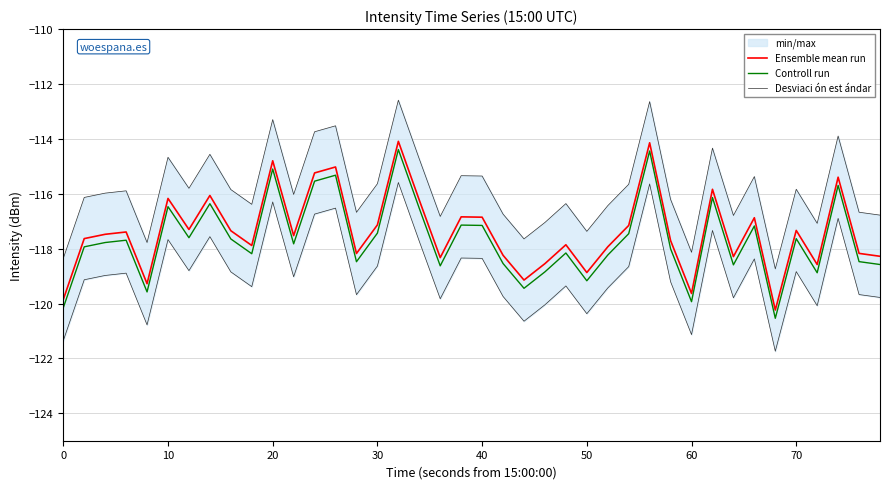

What is the value of the Ensemble mean run point at the 17th from the left?

-114.1